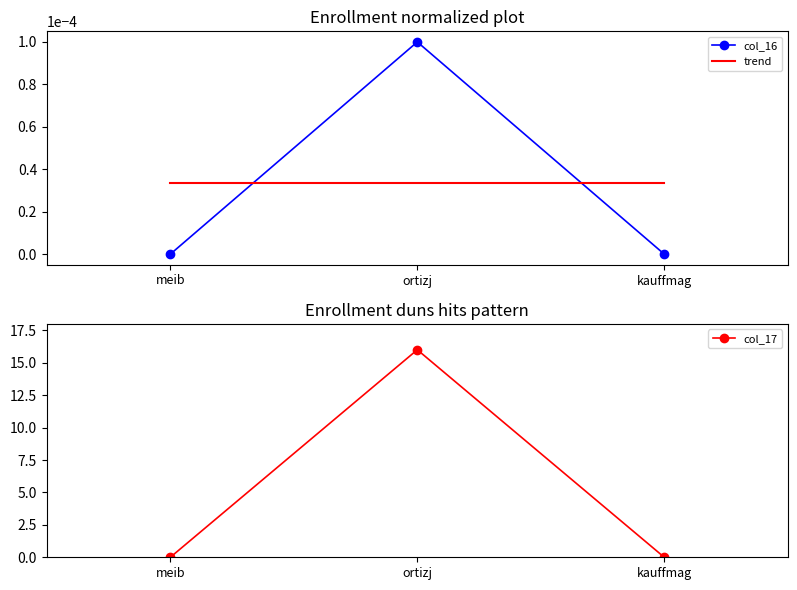

What is the label of the 1st point from the right?

kauffmag